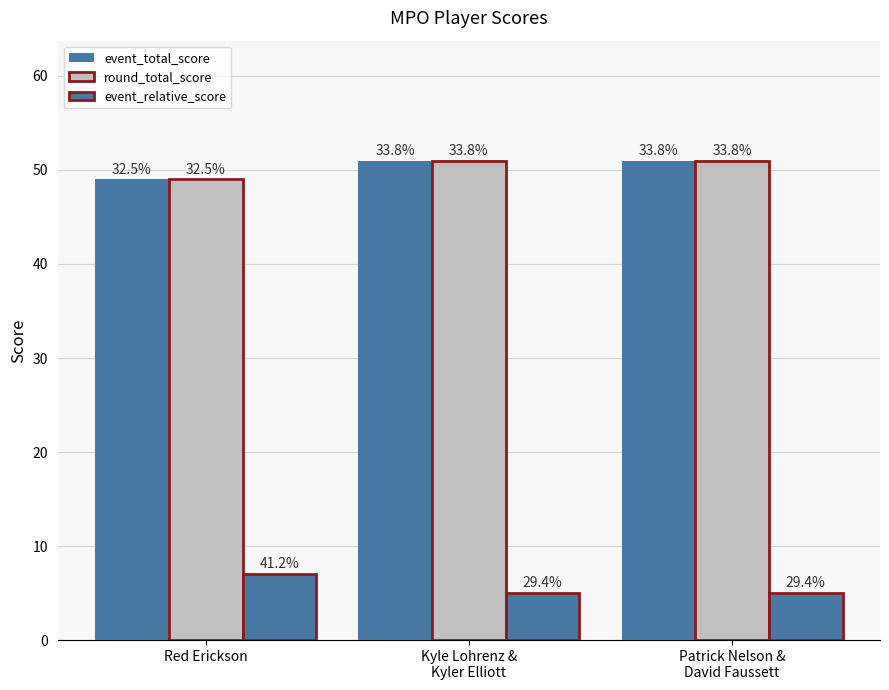

Reading left to right, transcribe all the data shown in this chart.

event_total_score: 49	51	51
round_total_score: 49	51	51
event_relative_score: 7	5	5